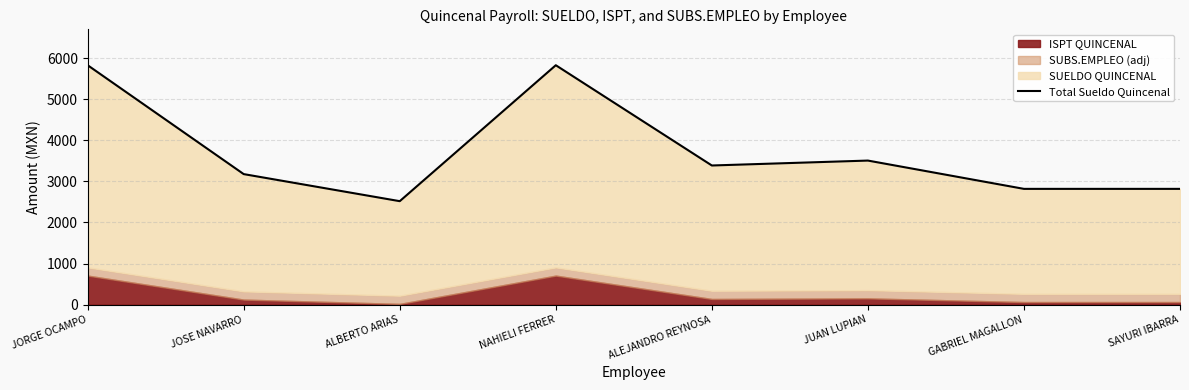

Is it true that the value at JORGE OCAMPO is 10082?

False